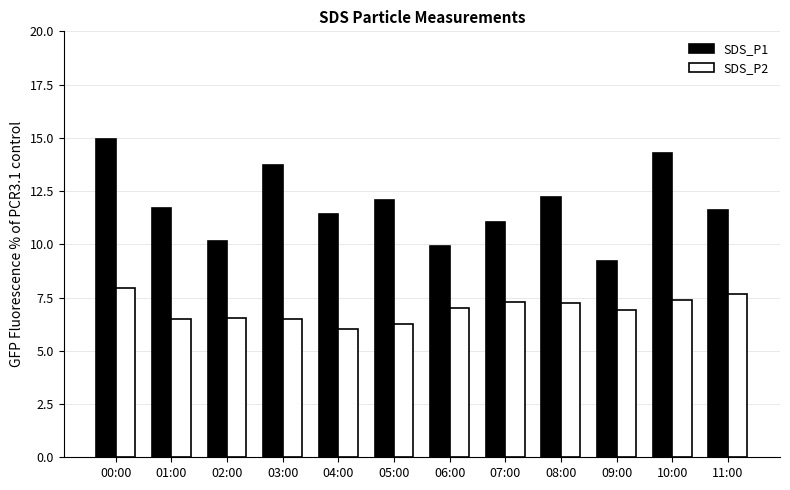

What is the difference between the highest and lowest values at 06:00?

2.9